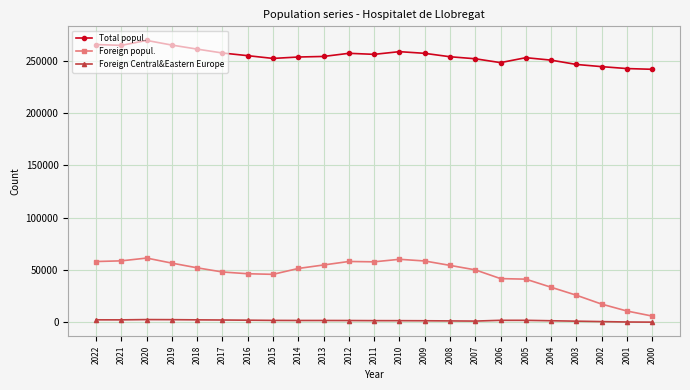

True or false: Foreign popul. and Foreign Central&Eastern Europe cross at least once.

False